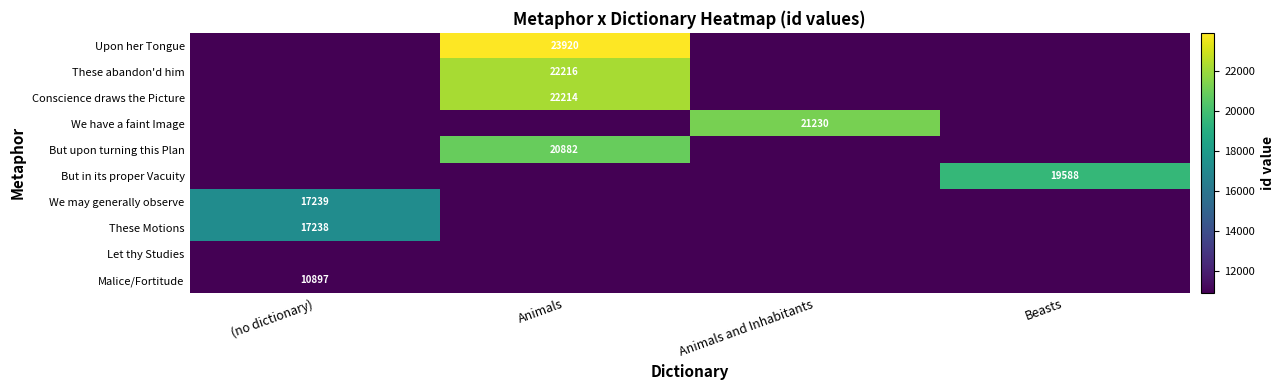

True or false: These Motions has a value of 17238 at (no dictionary).

True